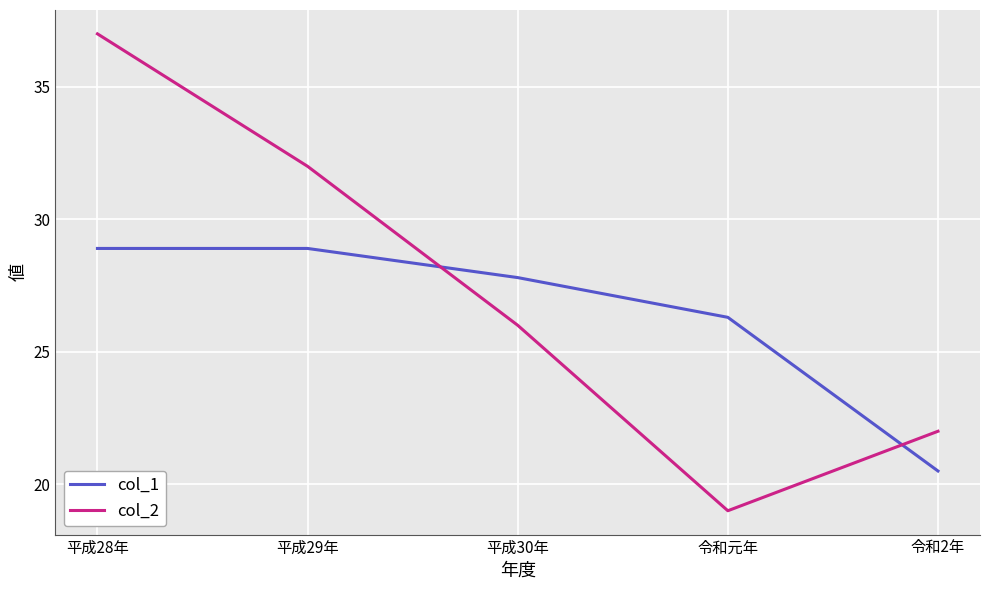

At which category is the sum across all series the highest?

平成28年